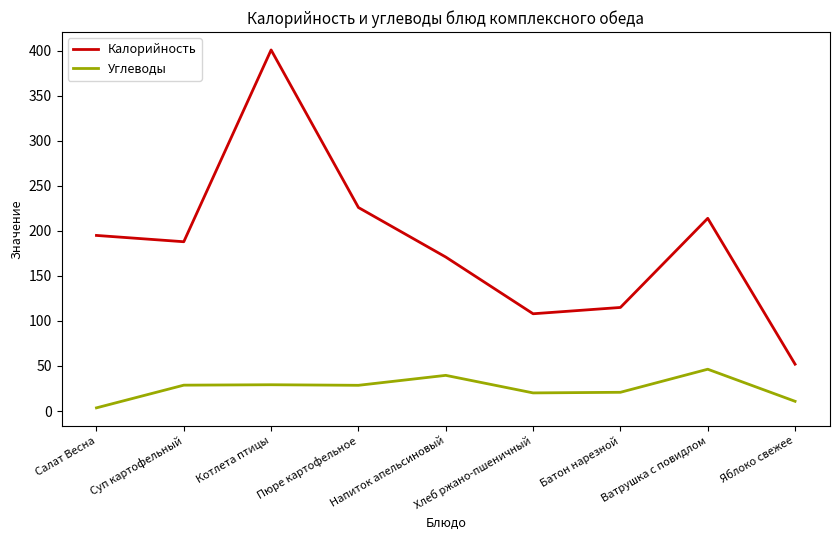

Which series has the largest range (max minus min)?

Калорийность